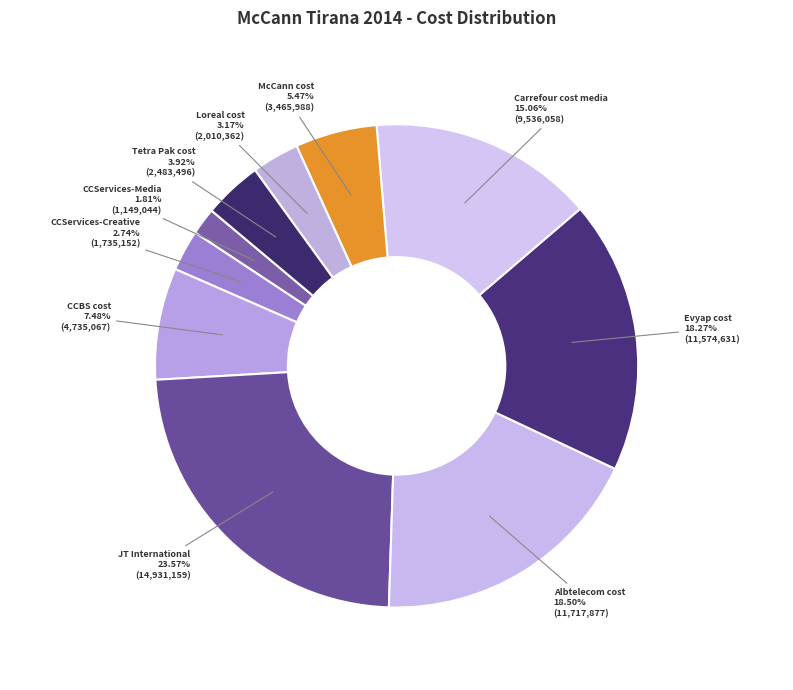

What percentage is the CCBS cost slice, to the nearest percent?

7%